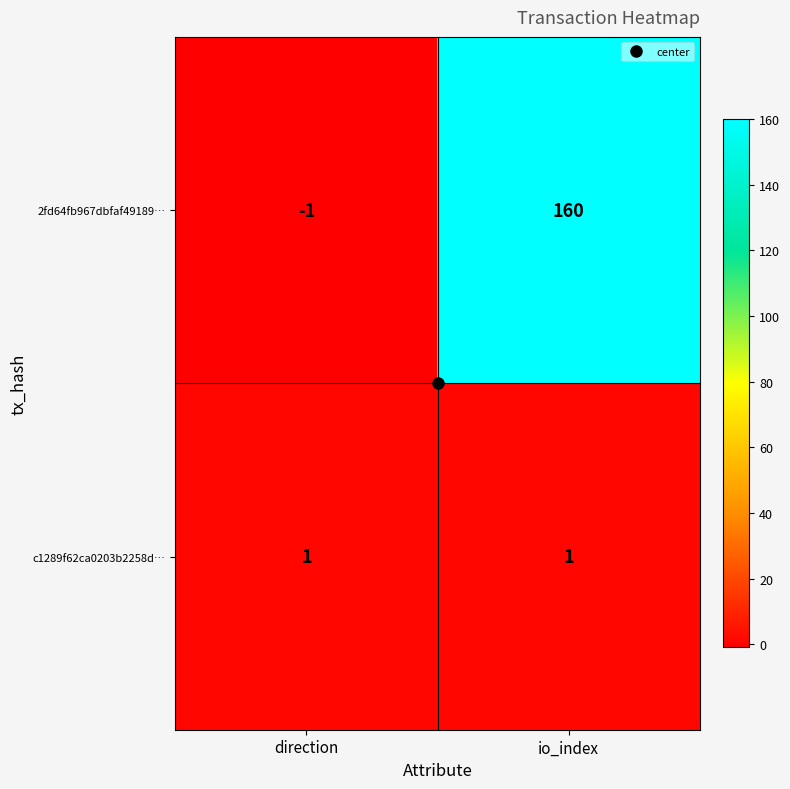

How many data points in 2fd64fb967dbfaf49189… are less than 160?

1